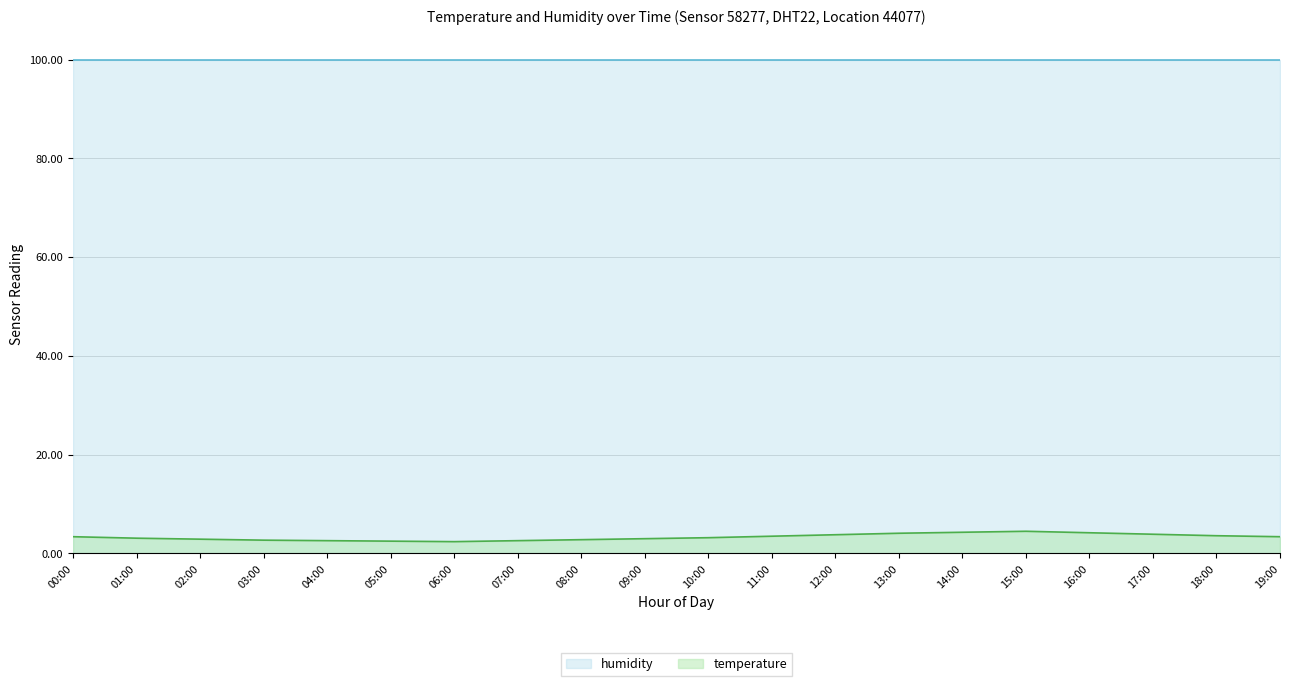

Does the chart display data point markers on the line(s)?

No